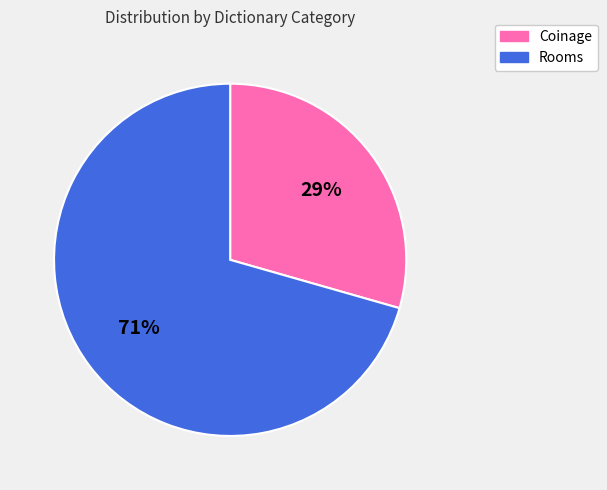

Is the sum of Rooms and Coinage greater than half?

Yes